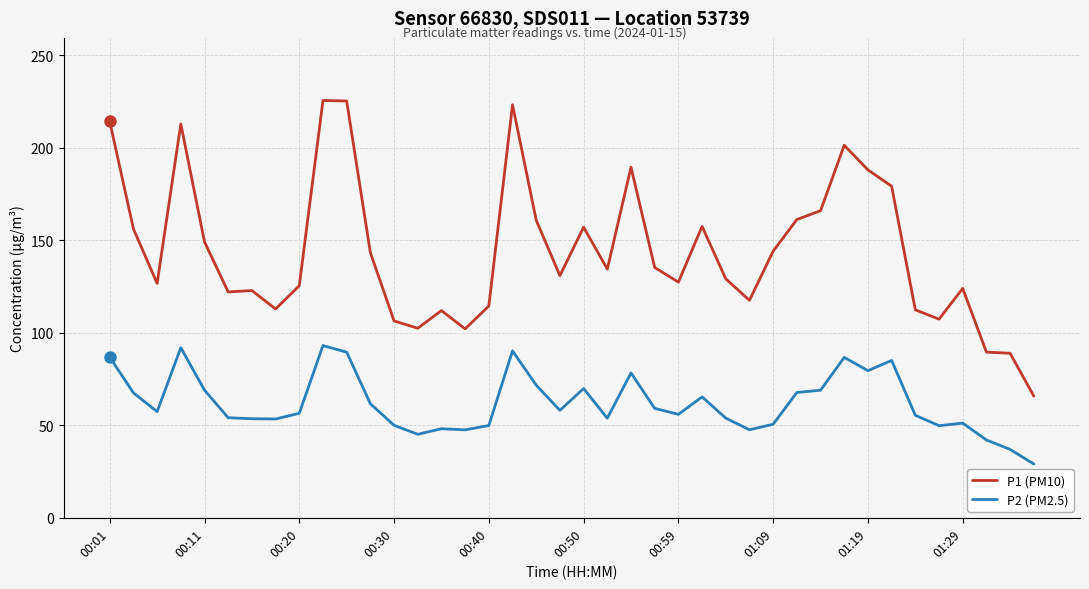

In P2 (PM2.5), how many points are lower than both neighbors (excluding endpoints)?

10